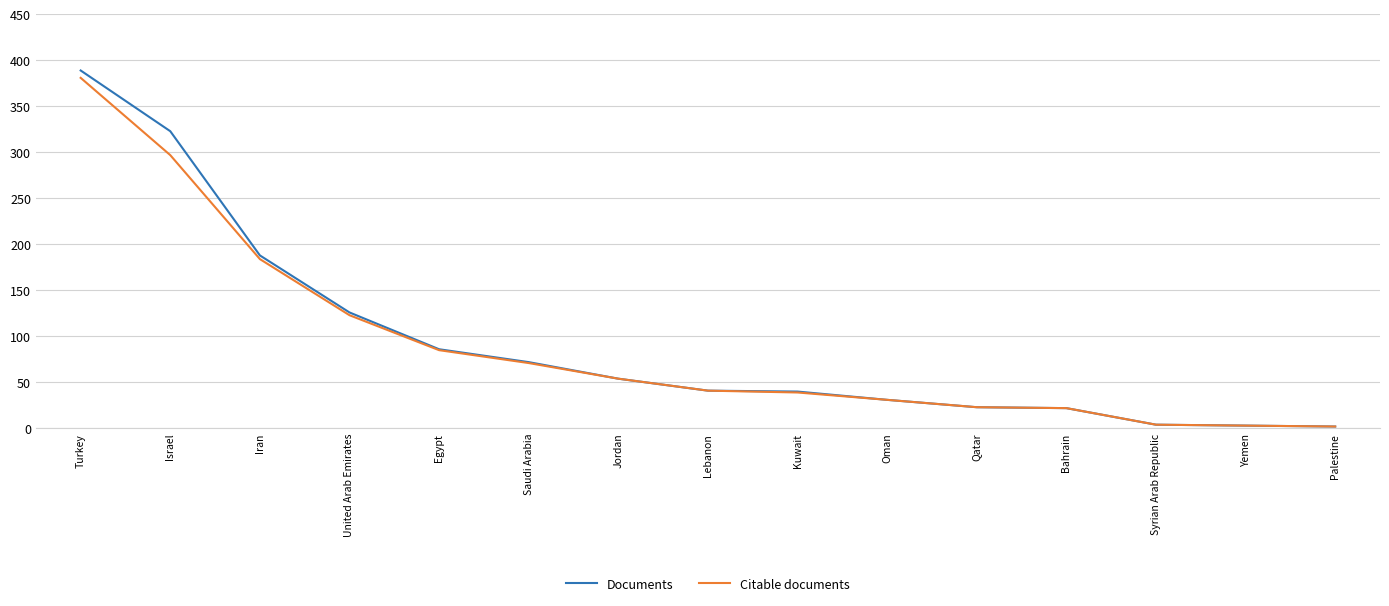

What are all the series names shown in the legend?

Documents, Citable documents